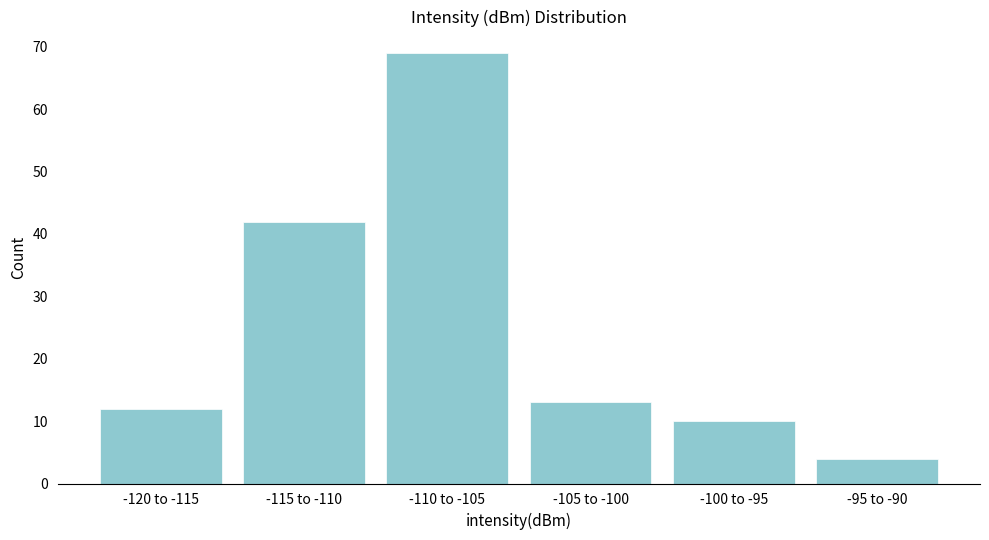

Reading right to left, what are all the values shown in this chart?

4	10	13	69	42	12